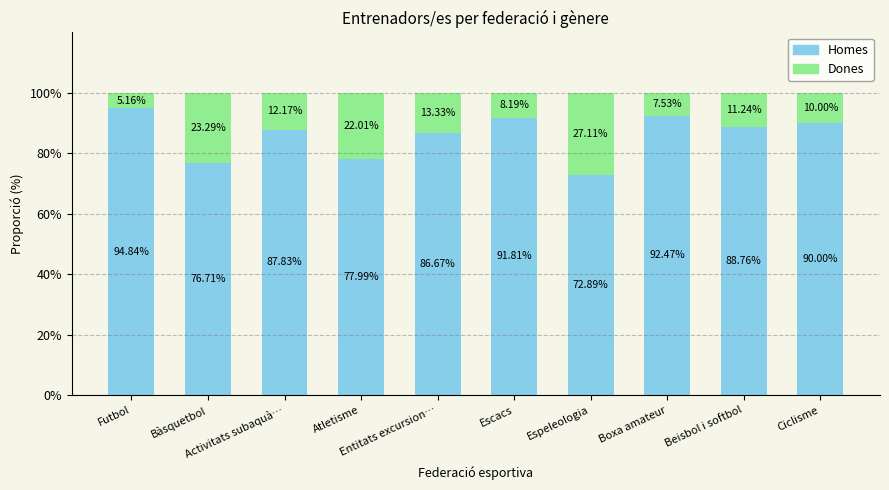

What is the average value of the Homes series?

86.0